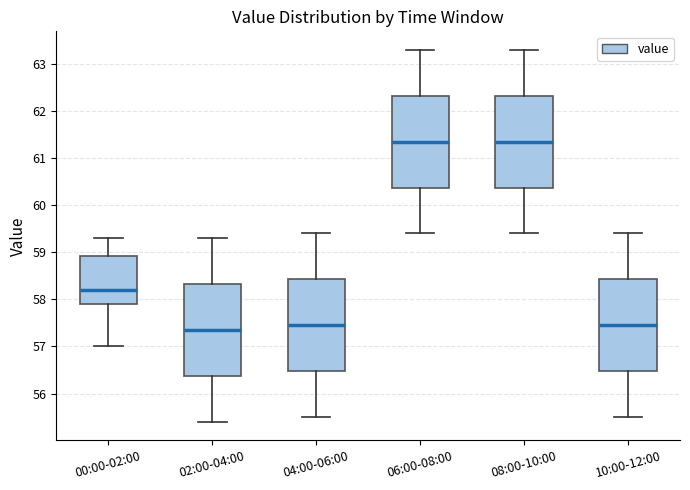

Reading left to right, transcribe this box plot: for each box, give where its median line is, the range the box spans, and where its two whiskers end, as read against the y-axis. The values are not printed on the chart, so give them approximately, as read against the axis.

00:00-02:00: median 58.2, box 57.9 to 58.9, whiskers 57.0 to 59.3
02:00-04:00: median 57.4, box 56.4 to 58.3, whiskers 55.4 to 59.3
04:00-06:00: median 57.5, box 56.5 to 58.4, whiskers 55.5 to 59.4
06:00-08:00: median 61.4, box 60.4 to 62.3, whiskers 59.4 to 63.3
08:00-10:00: median 61.4, box 60.4 to 62.3, whiskers 59.4 to 63.3
10:00-12:00: median 57.5, box 56.5 to 58.4, whiskers 55.5 to 59.4